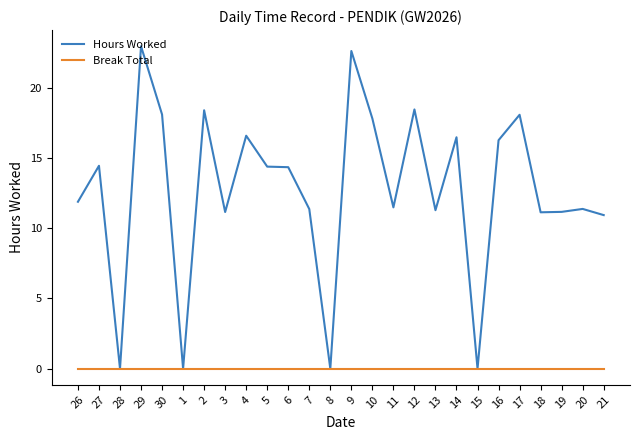

List the series in order of their overall mean, highest first.

Hours Worked, Break Total